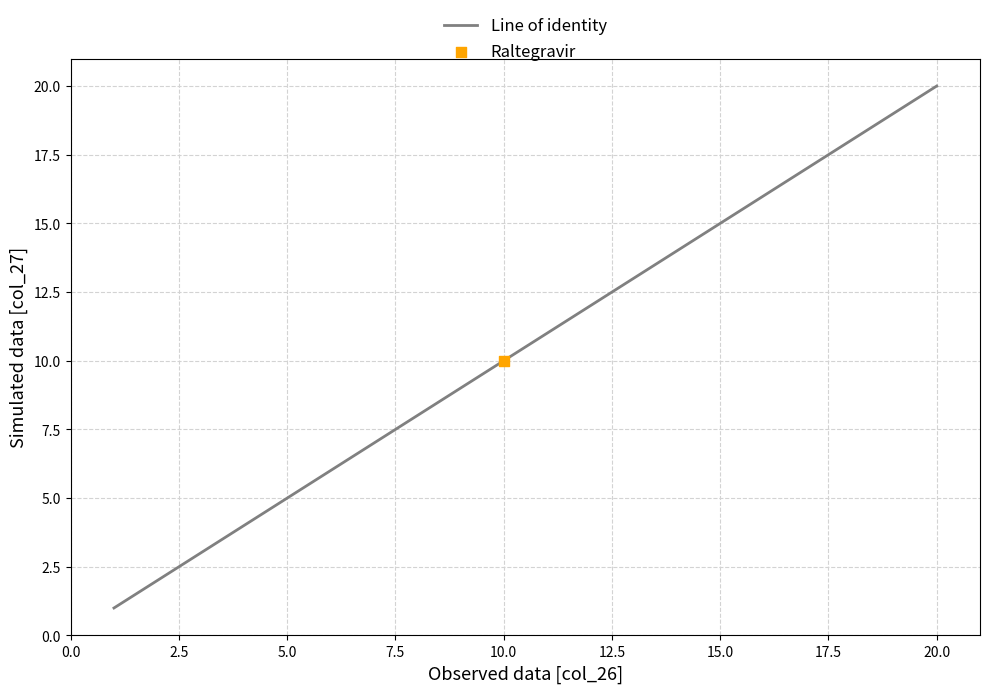

What is the greatest value displayed?

20